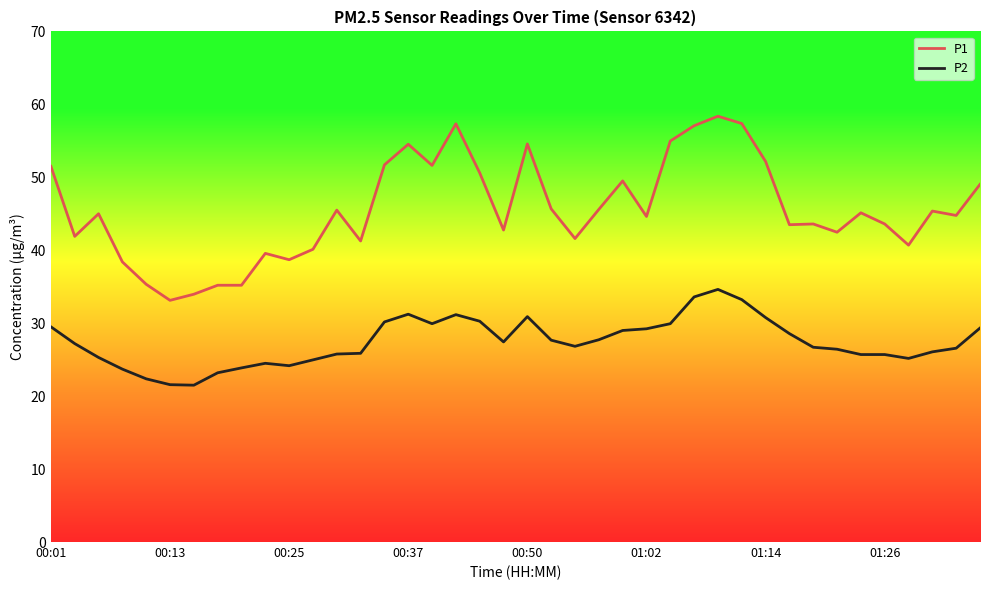

Rank the series by their maximum value, from lowest to highest.

P2, P1